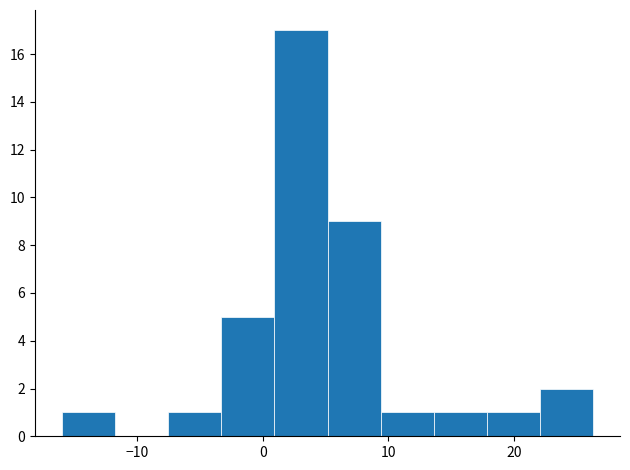

How tall is the bar that spans 18 to 22 on the x-axis? Neither the bar edges nor the heights are printed on the chart, so give them approximately, as read against the axes.

1